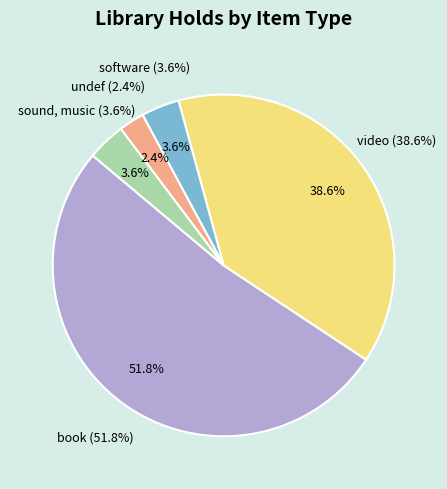

Rank the categories by value from lowest to highest.

undef, software, sound, music, video, book